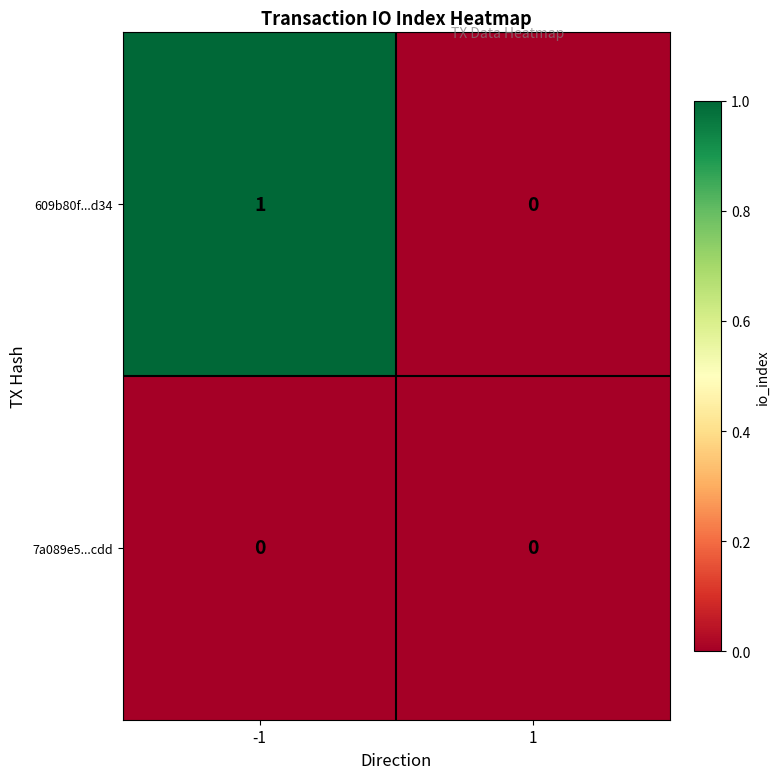

Which series has the largest total across all categories?

609b80f...d34